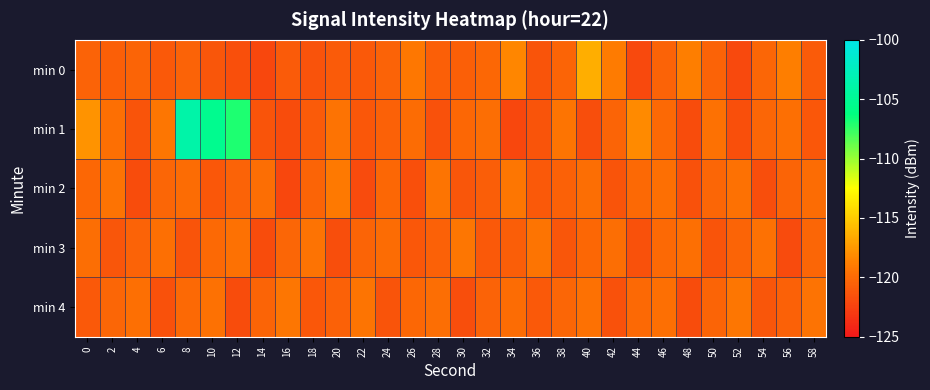

List the series in order of their peak value, highest first.

min 1, min 0, min 2, min 3, min 4